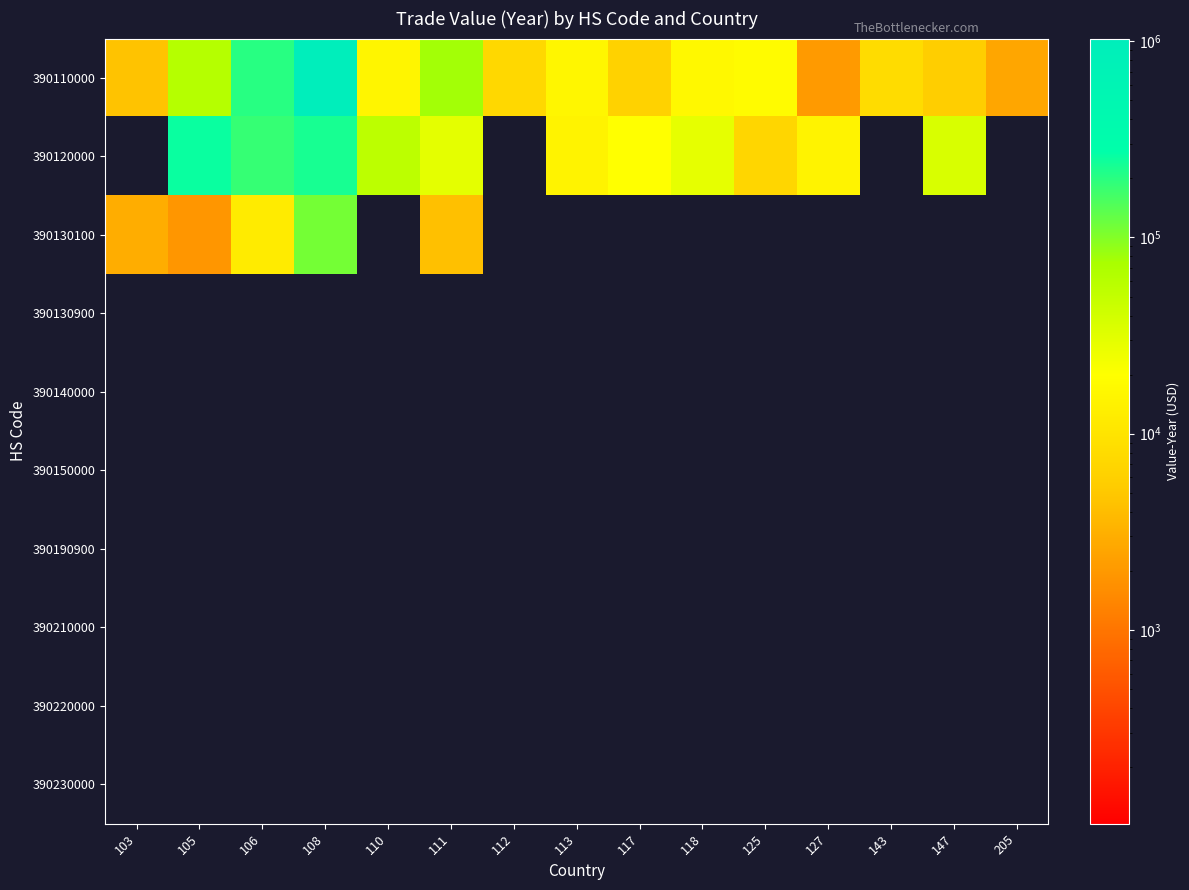

Reading left to right, what are all the values shown in this chart?

390110000: 103=4525	105=62214	106=201919	108=1030957	110=15372	111=78414	112=7352	113=15946	117=6373	118=16522	125=18316	127=2079	143=8281	147=5621	205=2625
390120000: 103=0	105=257762	106=182839	108=230602	110=54964	111=30303	112=0	113=14917	117=19855	118=29149	125=7007	127=14626	143=0	147=35833	205=0
390130100: 103=2936	105=1920	106=11960	108=112310	110=0	111=4335	112=0	113=0	117=0	118=0	125=0	127=0	143=0	147=0	205=0
390130900: 103=0	105=0	106=0	108=0	110=0	111=0	112=0	113=0	117=0	118=0	125=0	127=0	143=0	147=0	205=0
390140000: 103=0	105=0	106=0	108=0	110=0	111=0	112=0	113=0	117=0	118=0	125=0	127=0	143=0	147=0	205=0
390150000: 103=0	105=0	106=0	108=0	110=0	111=0	112=0	113=0	117=0	118=0	125=0	127=0	143=0	147=0	205=0
390190900: 103=0	105=0	106=0	108=0	110=0	111=0	112=0	113=0	117=0	118=0	125=0	127=0	143=0	147=0	205=0
390210000: 103=0	105=0	106=0	108=0	110=0	111=0	112=0	113=0	117=0	118=0	125=0	127=0	143=0	147=0	205=0
390220000: 103=0	105=0	106=0	108=0	110=0	111=0	112=0	113=0	117=0	118=0	125=0	127=0	143=0	147=0	205=0
390230000: 103=0	105=0	106=0	108=0	110=0	111=0	112=0	113=0	117=0	118=0	125=0	127=0	143=0	147=0	205=0